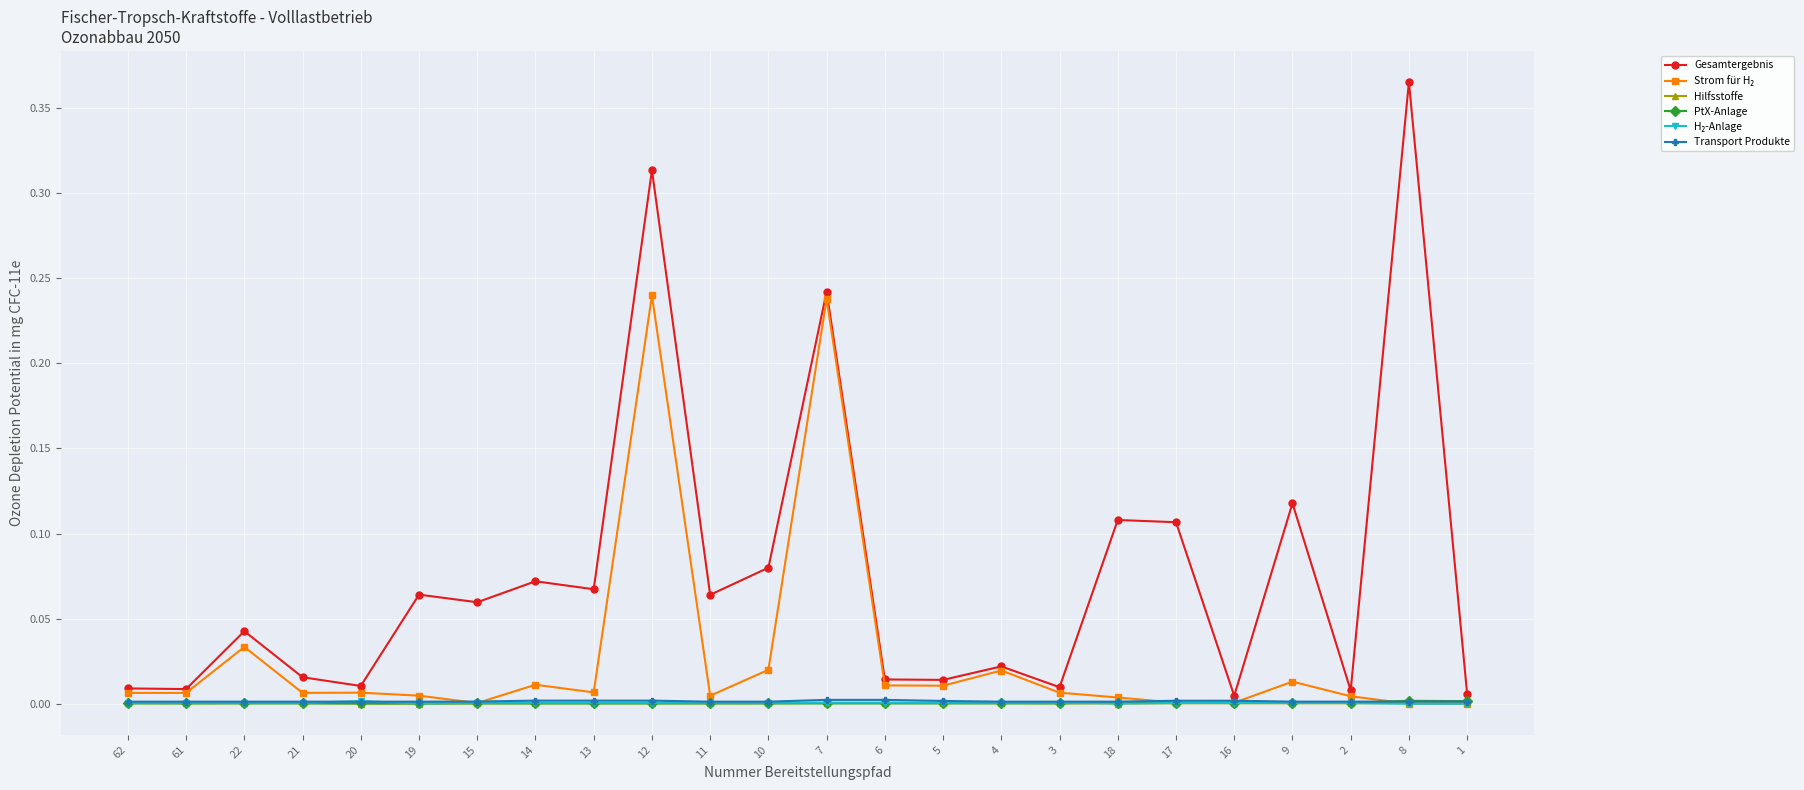

True or false: Gesamtergebnis has more than 1 interior local peaks.

True